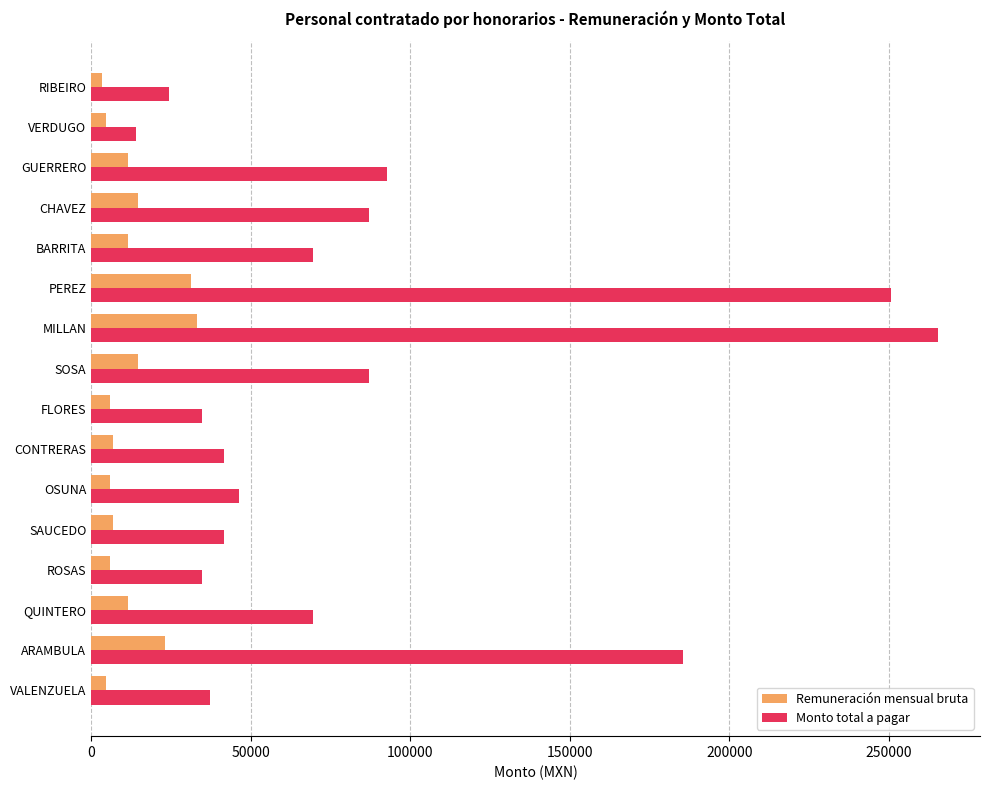

What is the difference between the maximum and second lowest values in the Monto total a pagar series?

240920